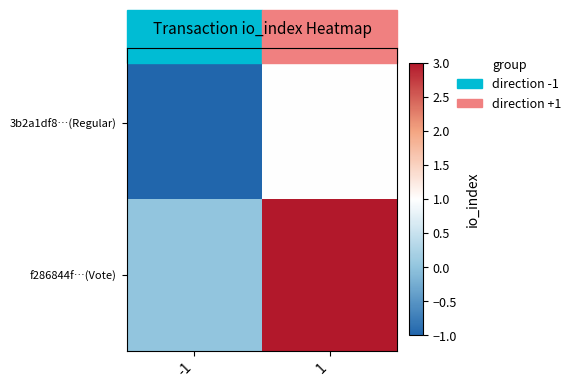

Which label corresponds to the smallest value in the chart?

-1